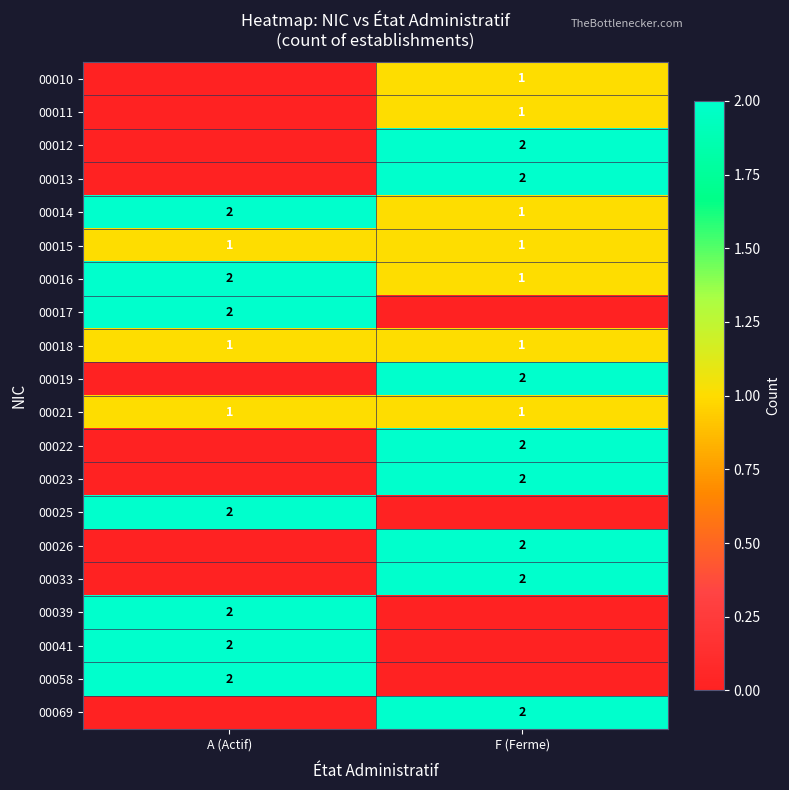

The value of 00015 at A (Actif) is 1. True or false?

True